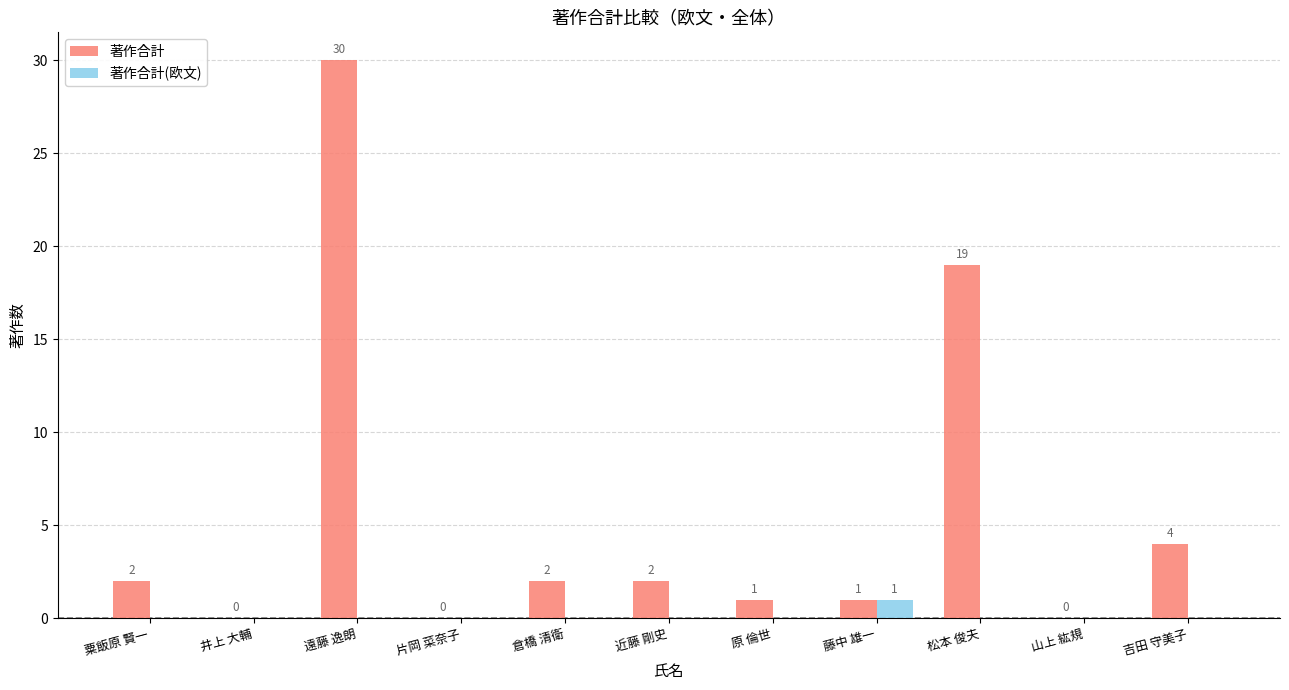

What is the spread (max minus min) of values at 吉田 守美子?

4